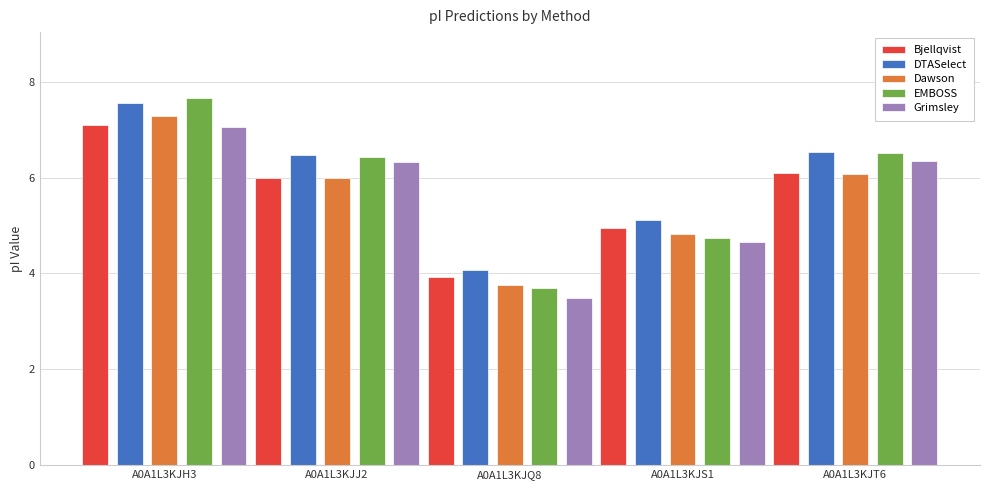

True or false: Grimsley has a value of 6.3 at A0A1L3KJJ2.

True